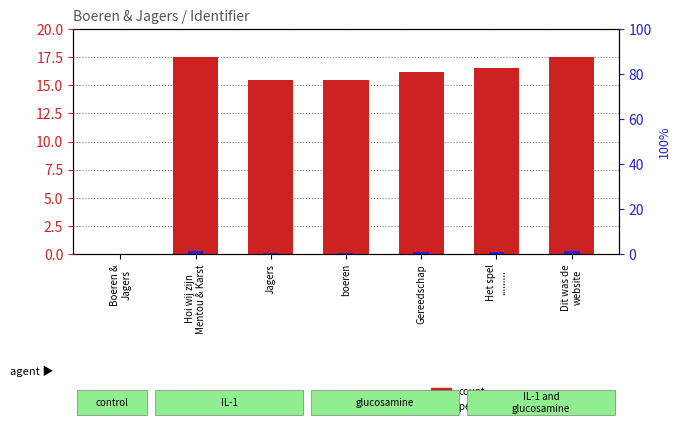

List the labels in order of percentile rank within the sample value, largest first.

Hoi wij zijn
Mentou & Karst, Dit was de
website, Gereedschap, Het spel
........., Jagers, boeren, Boeren &
Jagers